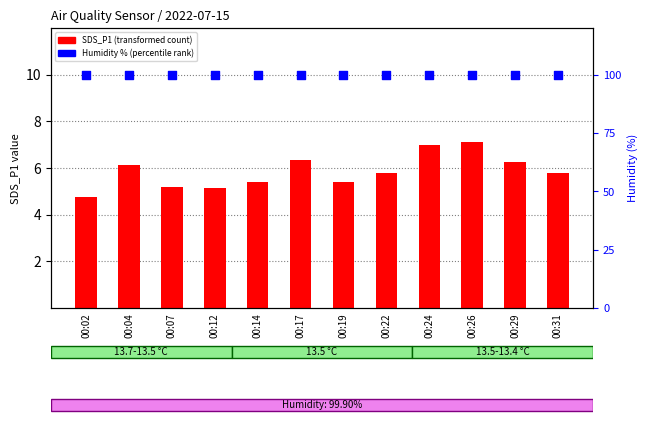

At how many categories does at least one series exceed 22?

12